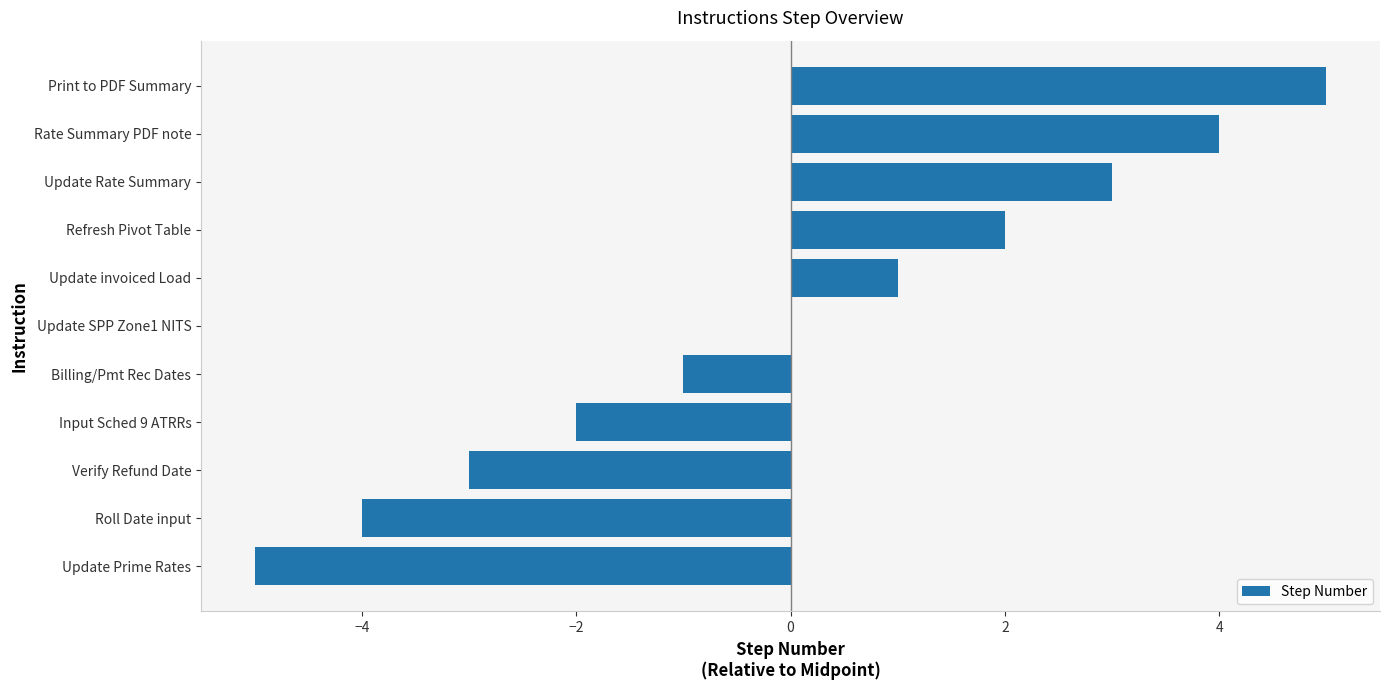

Between Rate Summary PDF note and Verify Refund Date, which is larger?

Rate Summary PDF note